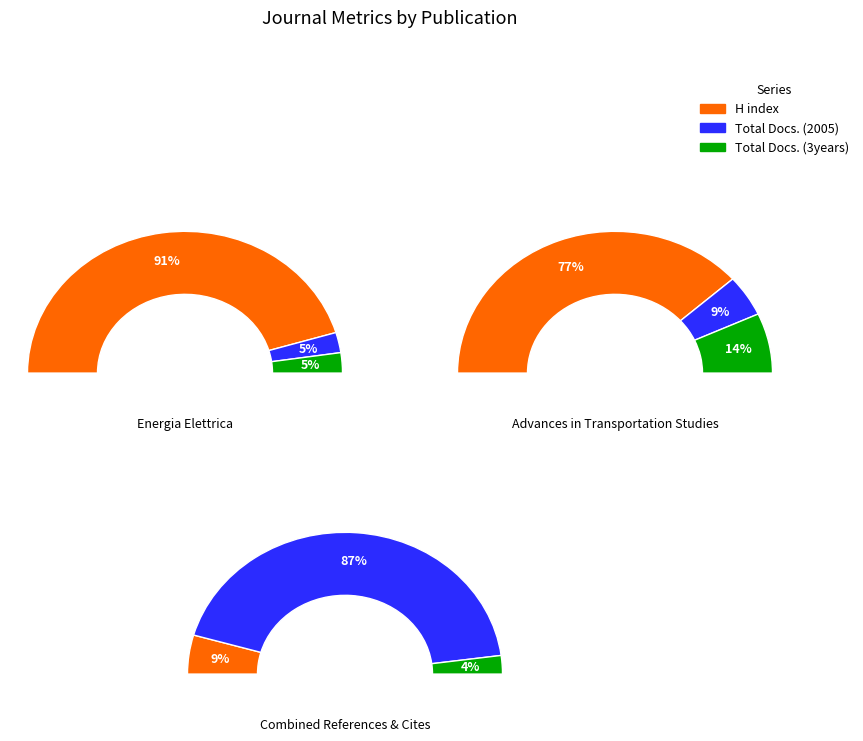

The Energia Elettrica slice represents 12% of the pie. True or false?

False